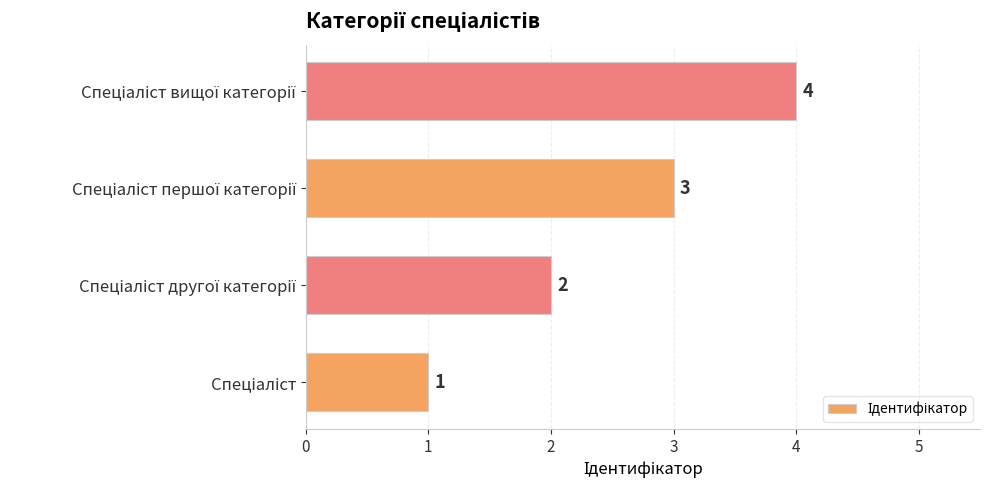

What is the maximum value shown in the chart?

4